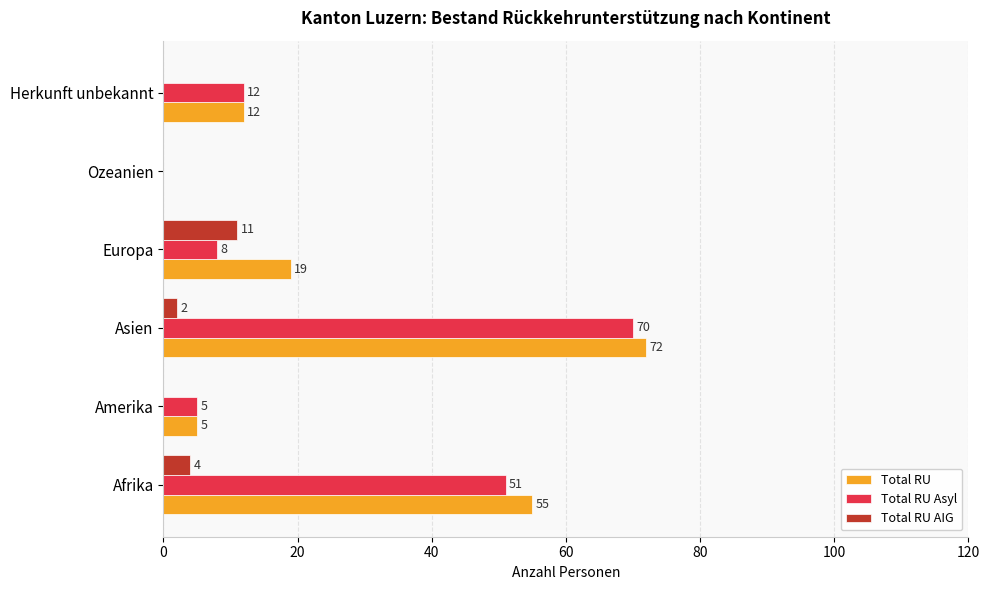

How many categories are shown in the chart?

6